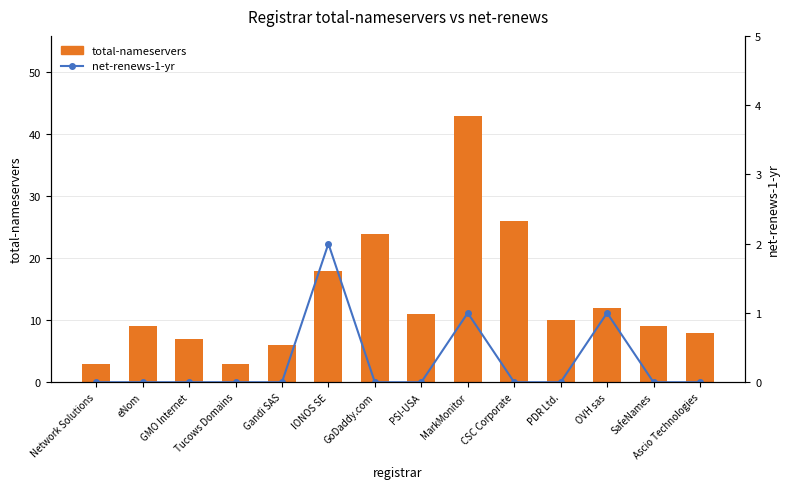

Reading left to right, extract all data points from this chart.

total-nameservers: 3	9	7	3	6	18	24	11	43	26	10	12	9	8
net-renews-1-yr: 0	0	0	0	0	2	0	0	1	0	0	1	0	0